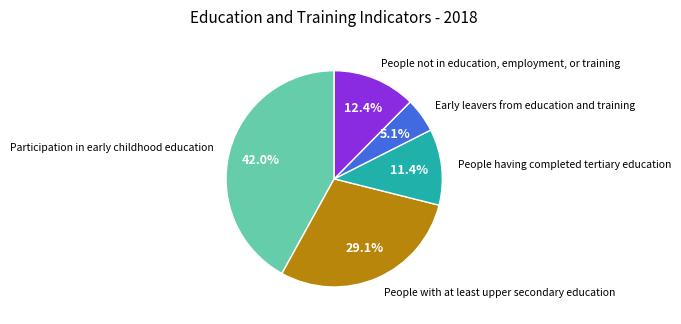

Is there any slice that represents more than half of the pie?

No